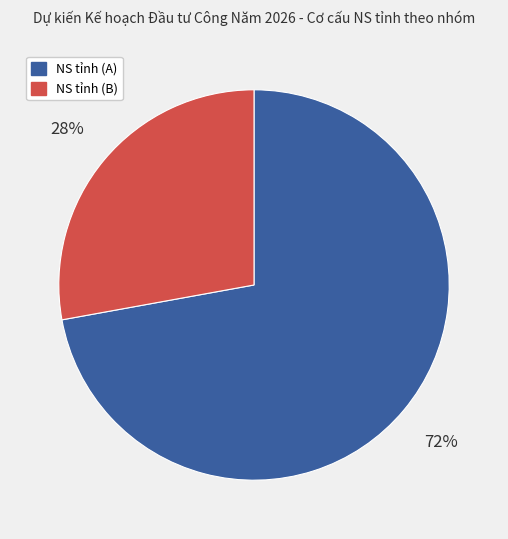

To the nearest percent, what is the average slice percentage?

50%